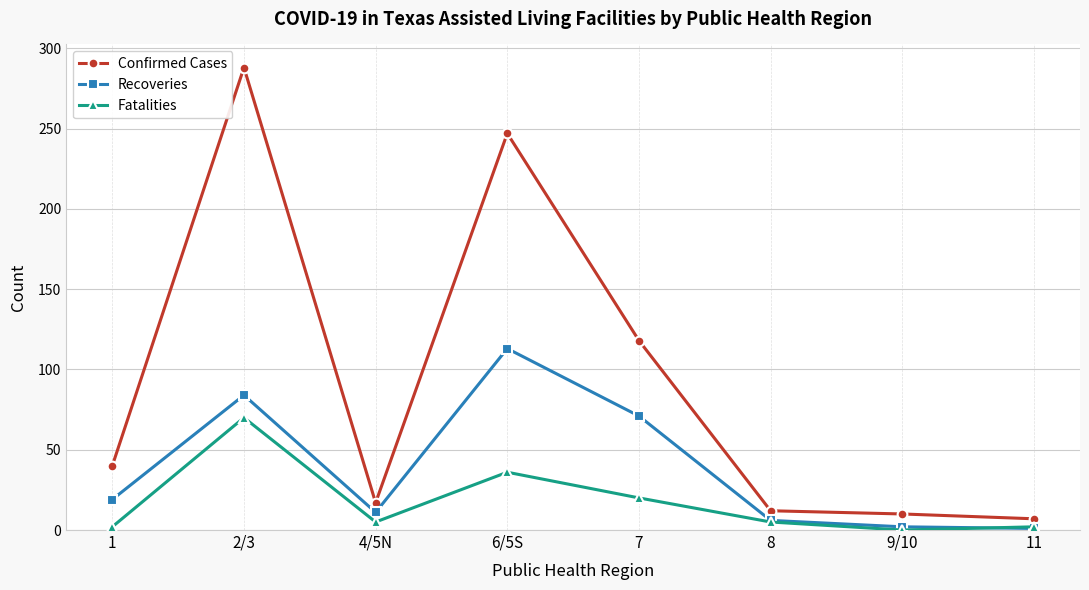

Which series has the largest total across all categories?

Confirmed Cases